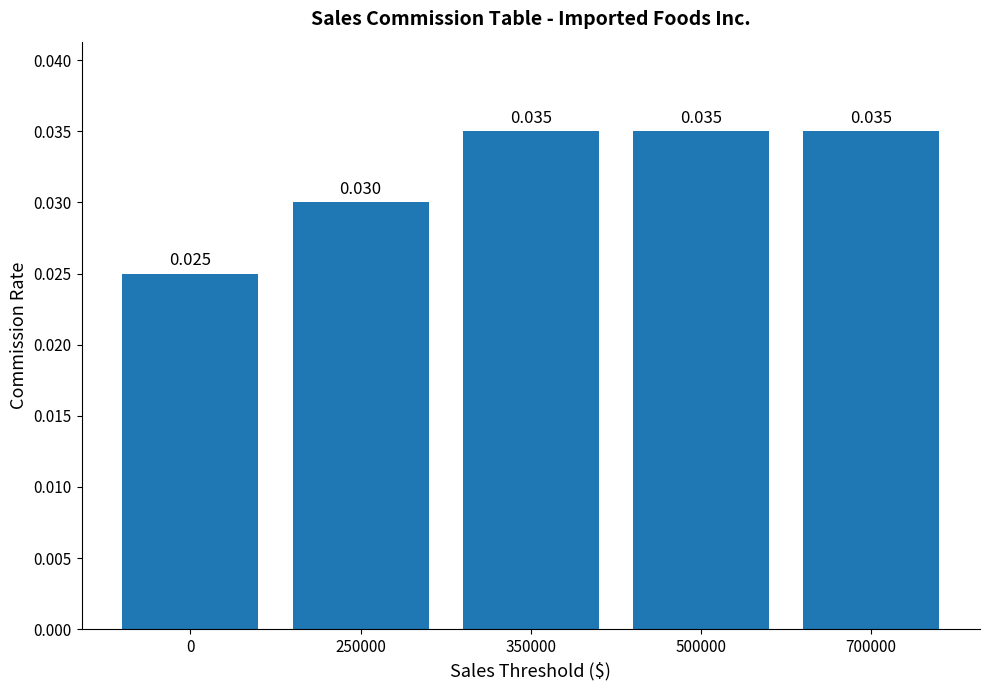

Is it true that the value at 700000 is 0.1?

False